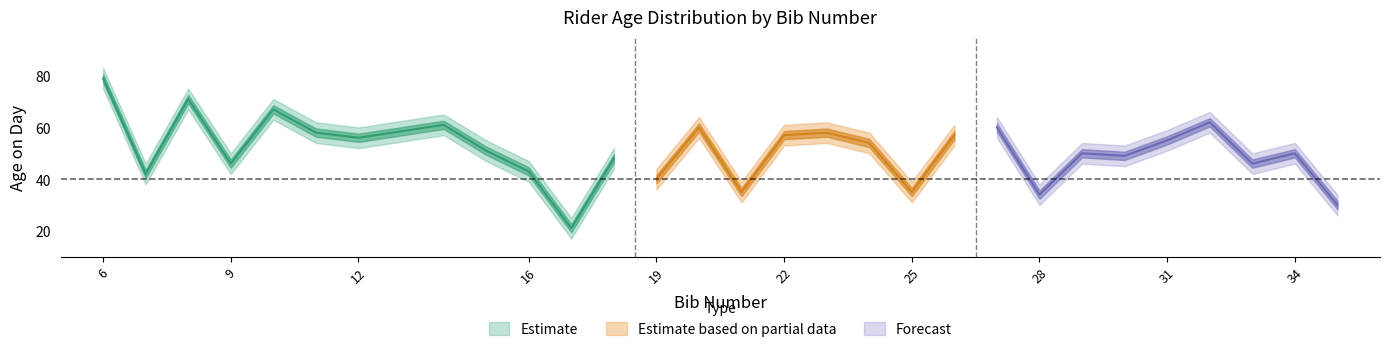

At 15, list the series in order from smallest to largest.

age_lower, age_mid, age_upper